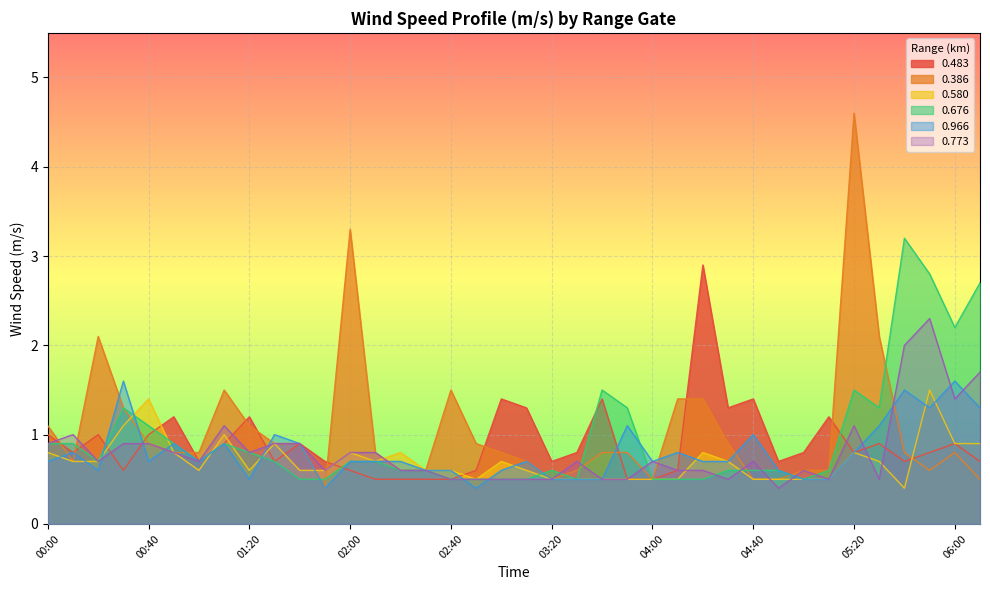

Reading left to right, transcribe all the data shown in this chart.

0.483: 00:00=1.0	00:10=0.8	00:20=1.0	00:30=0.6	00:40=1.0	00:50=1.2	01:00=0.7	01:10=0.9	01:20=1.2	01:30=0.7	01:40=0.9	01:50=0.7	02:00=0.6	02:10=0.5	02:20=0.5	02:30=0.5	02:40=0.5	02:50=0.6	03:00=1.4	03:10=1.3	03:20=0.7	03:30=0.8	03:40=1.4	03:50=0.5	04:00=0.5	04:10=0.6	04:20=2.9	04:30=1.3	04:40=1.4	04:50=0.7	05:00=0.8	05:10=1.2	05:20=0.8	05:30=0.9	05:40=0.7	05:50=0.8	06:00=0.9	06:30=0.7
0.386: 00:00=1.1	00:10=0.7	00:20=2.1	00:30=1.3	00:40=0.9	00:50=0.8	01:00=0.8	01:10=1.5	01:20=1.1	01:30=0.9	01:40=0.9	01:50=0.4	02:00=3.3	02:10=0.8	02:20=0.6	02:30=0.6	02:40=1.5	02:50=0.9	03:00=0.8	03:10=0.7	03:20=0.5	03:30=0.6	03:40=0.8	03:50=0.8	04:00=0.5	04:10=1.4	04:20=1.4	04:30=0.9	04:40=0.5	04:50=0.5	05:00=0.6	05:10=0.6	05:20=4.6	05:30=2.1	05:40=0.8	05:50=0.6	06:00=0.8	06:30=0.5
0.580: 00:00=0.8	00:10=0.7	00:20=0.7	00:30=1.1	00:40=1.4	00:50=0.8	01:00=0.6	01:10=1.0	01:20=0.6	01:30=0.9	01:40=0.6	01:50=0.6	02:00=0.8	02:10=0.7	02:20=0.8	02:30=0.6	02:40=0.6	02:50=0.5	03:00=0.7	03:10=0.6	03:20=0.5	03:30=0.5	03:40=0.5	03:50=0.5	04:00=0.5	04:10=0.5	04:20=0.8	04:30=0.7	04:40=0.5	04:50=0.5	05:00=0.5	05:10=0.5	05:20=0.8	05:30=0.7	05:40=0.4	05:50=1.5	06:00=0.9	06:30=0.9
0.676: 00:00=0.9	00:10=0.9	00:20=0.7	00:30=1.3	00:40=1.1	00:50=0.9	01:00=0.7	01:10=0.9	01:20=0.8	01:30=0.7	01:40=0.5	01:50=0.5	02:00=0.7	02:10=0.7	02:20=0.6	02:30=0.6	02:40=0.5	02:50=0.5	03:00=0.5	03:10=0.5	03:20=0.6	03:30=0.5	03:40=1.5	03:50=1.3	04:00=0.5	04:10=0.5	04:20=0.5	04:30=0.6	04:40=0.6	04:50=0.6	05:00=0.5	05:10=0.6	05:20=1.5	05:30=1.3	05:40=3.2	05:50=2.8	06:00=2.2	06:30=2.7
0.966: 00:00=0.7	00:10=0.8	00:20=0.6	00:30=1.6	00:40=0.7	00:50=0.9	01:00=0.7	01:10=0.9	01:20=0.5	01:30=1.0	01:40=0.9	01:50=0.4	02:00=0.7	02:10=0.7	02:20=0.7	02:30=0.6	02:40=0.6	02:50=0.4	03:00=0.6	03:10=0.7	03:20=0.5	03:30=0.5	03:40=0.5	03:50=1.1	04:00=0.7	04:10=0.8	04:20=0.7	04:30=0.7	04:40=1.0	04:50=0.6	05:00=0.5	05:10=0.5	05:20=0.8	05:30=1.1	05:40=1.5	05:50=1.3	06:00=1.6	06:30=1.3
0.773: 00:00=0.9	00:10=1.0	00:20=0.7	00:30=0.9	00:40=0.9	00:50=0.8	01:00=0.7	01:10=1.1	01:20=0.8	01:30=0.9	01:40=0.9	01:50=0.6	02:00=0.8	02:10=0.8	02:20=0.6	02:30=0.6	02:40=0.5	02:50=0.5	03:00=0.5	03:10=0.5	03:20=0.5	03:30=0.7	03:40=0.5	03:50=0.5	04:00=0.7	04:10=0.6	04:20=0.6	04:30=0.5	04:40=0.7	04:50=0.4	05:00=0.6	05:10=0.5	05:20=1.1	05:30=0.5	05:40=2.0	05:50=2.3	06:00=1.4	06:30=1.7